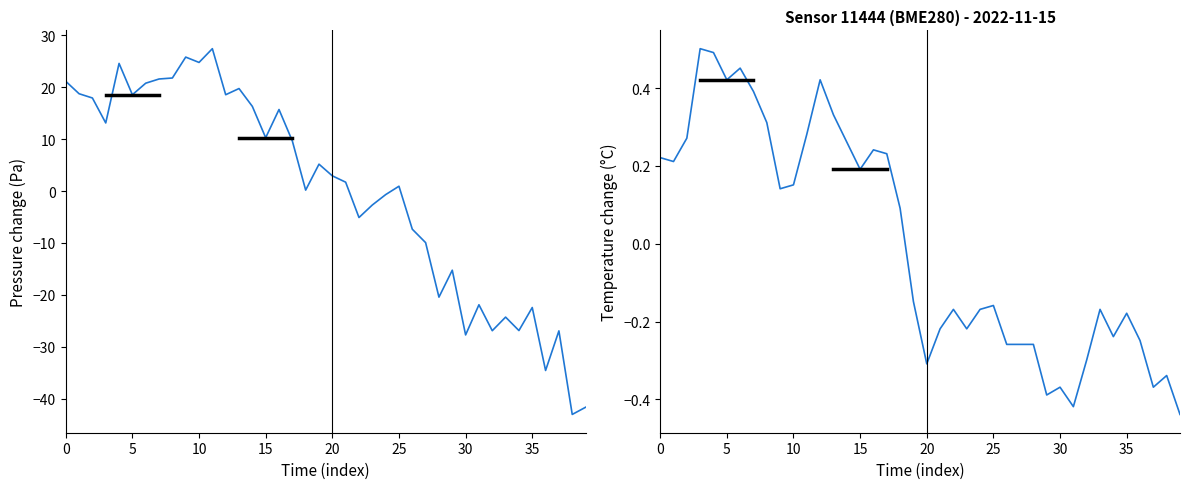

What is the value of the temperature point at the 35th from the left?

-0.2